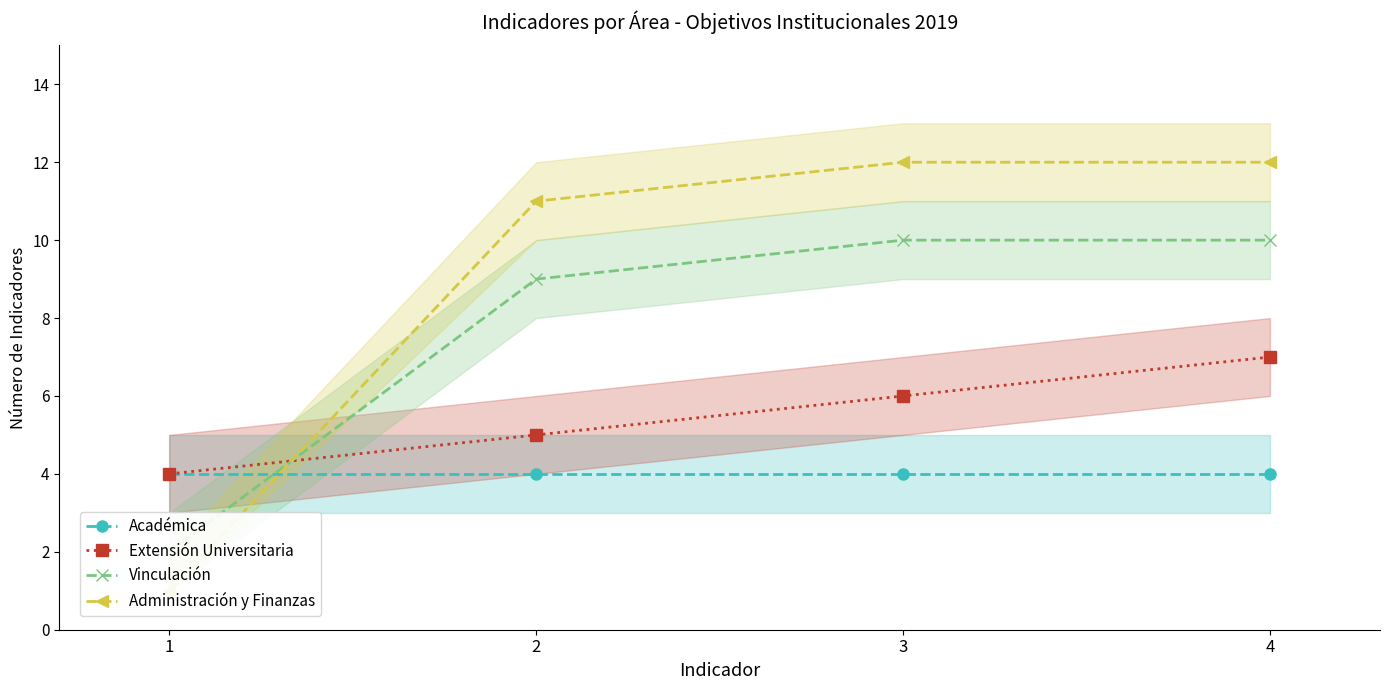

True or false: Académica and Extensión Universitaria cross at least once.

False